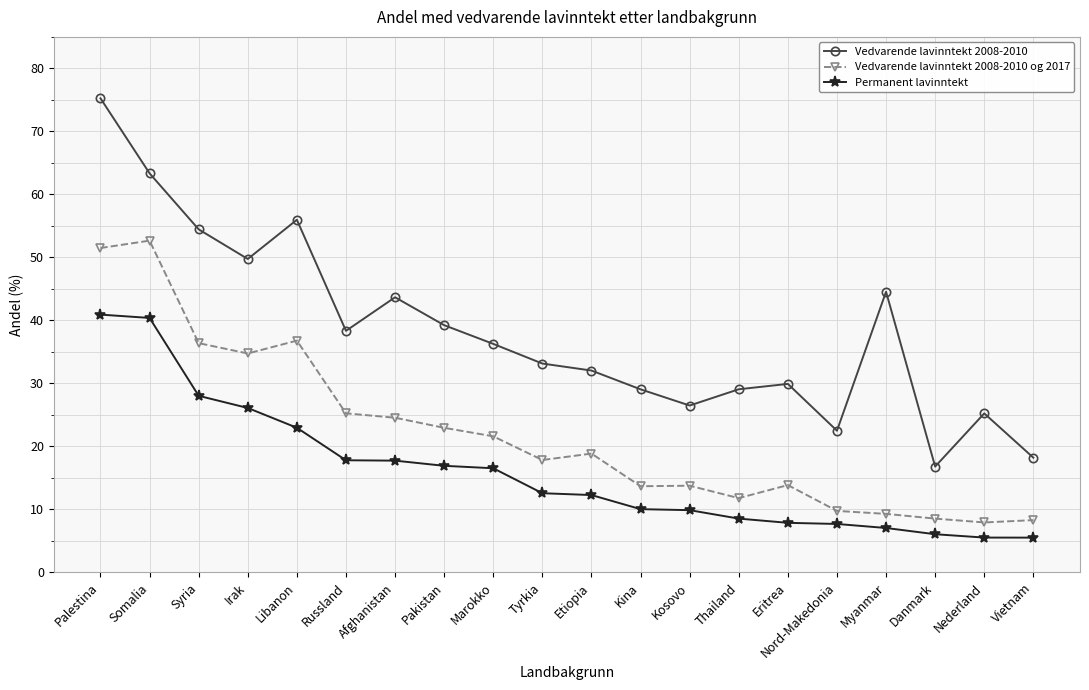

True or false: Vedvarende lavinntekt 2008-2010 and Vedvarende lavinntekt 2008-2010 og 2017 cross at least once.

False